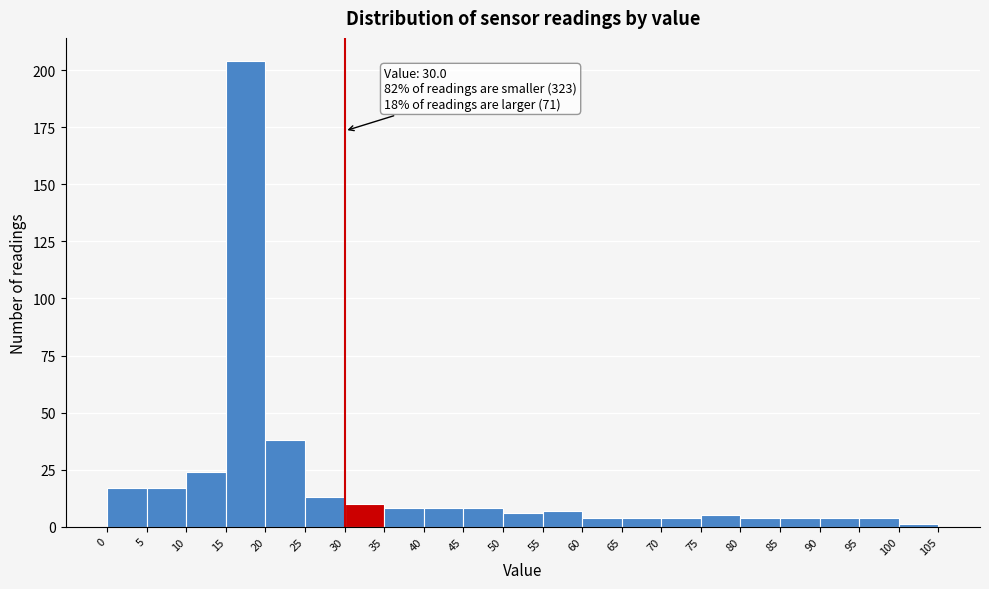

Over which range of the x-axis is the bar tallest?

15 to 20